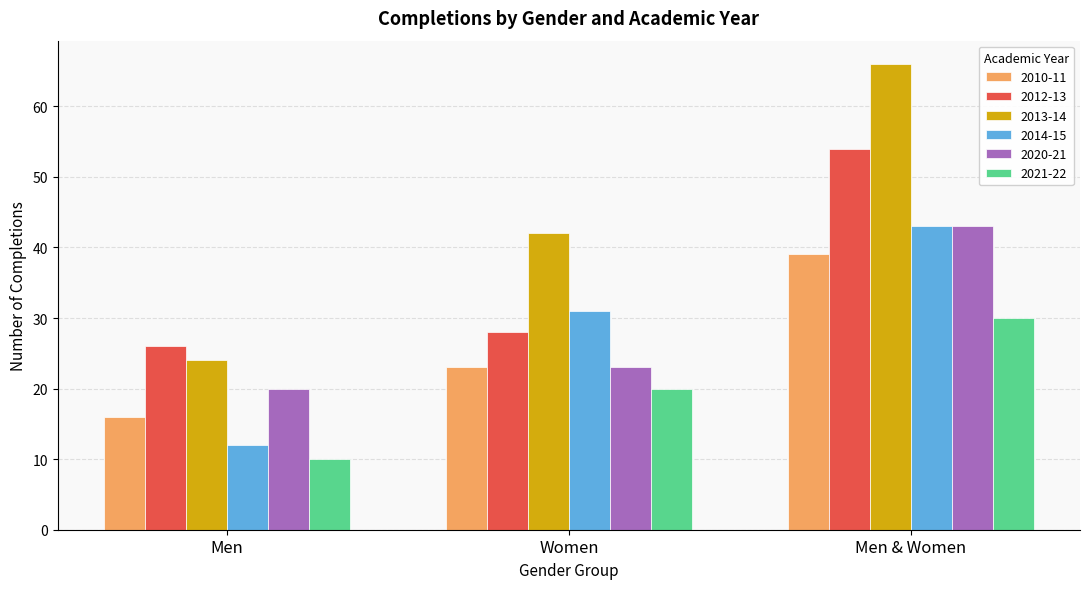

What is the difference between the second highest and minimum values in the 2020-21 series?

3